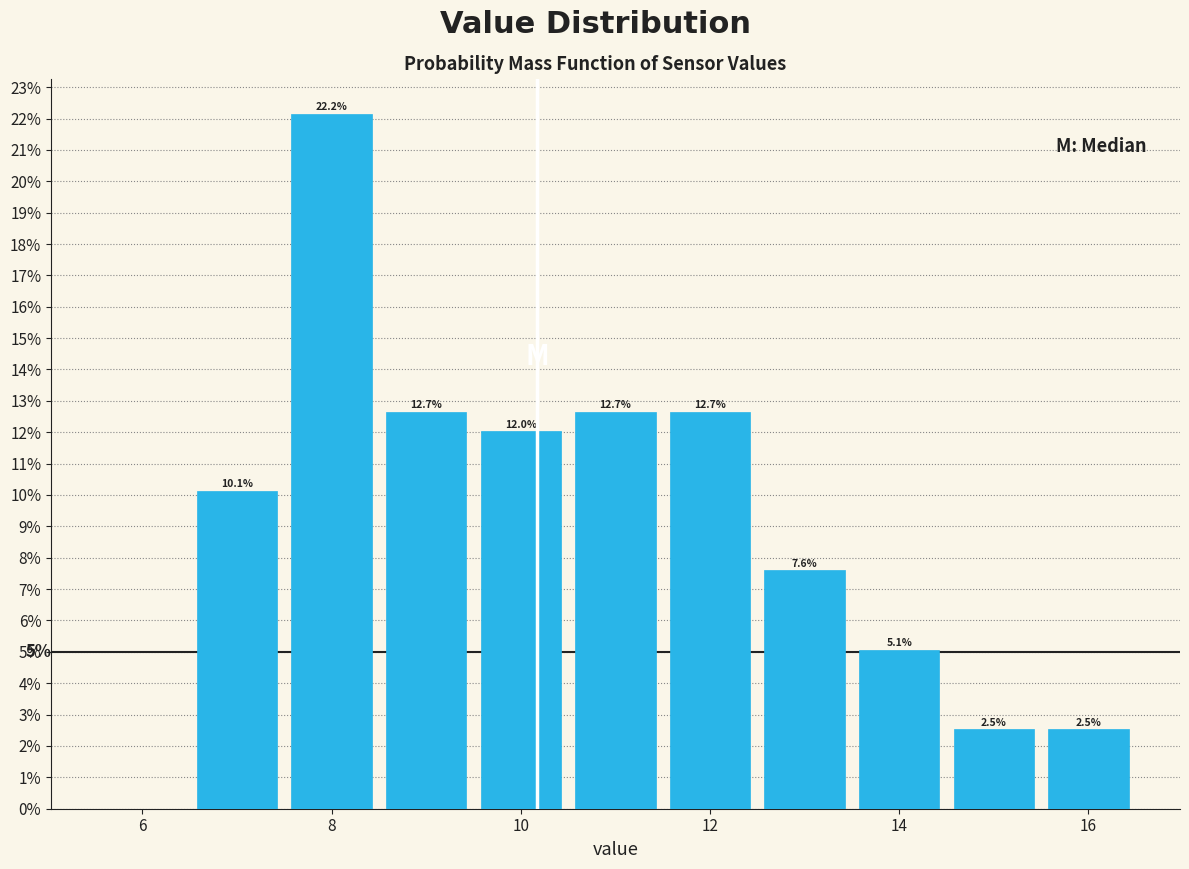

Over which range of the x-axis is the bar tallest?

7.5 to 8.5